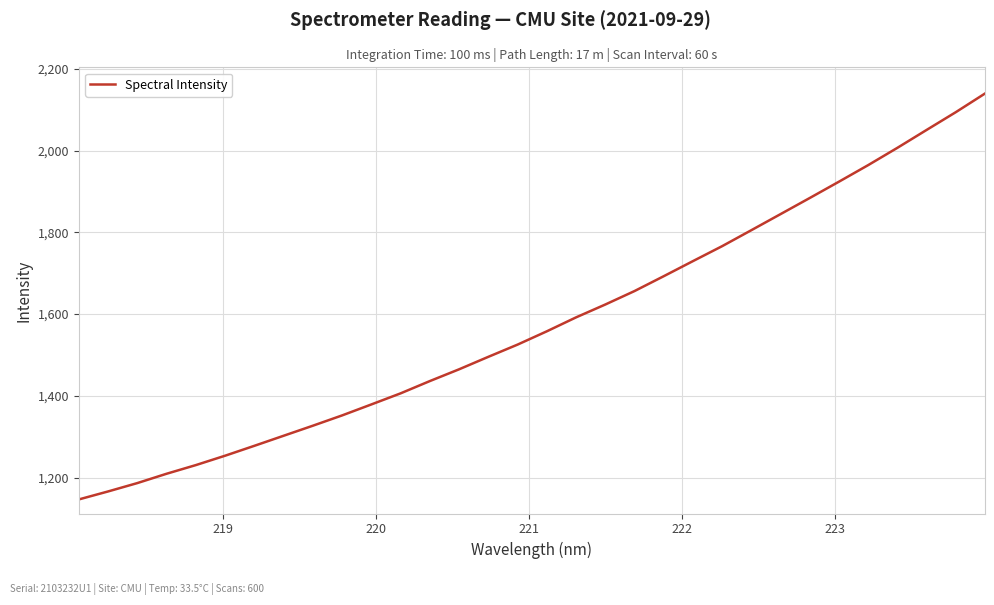

Count the number of values greater than 1557.

16